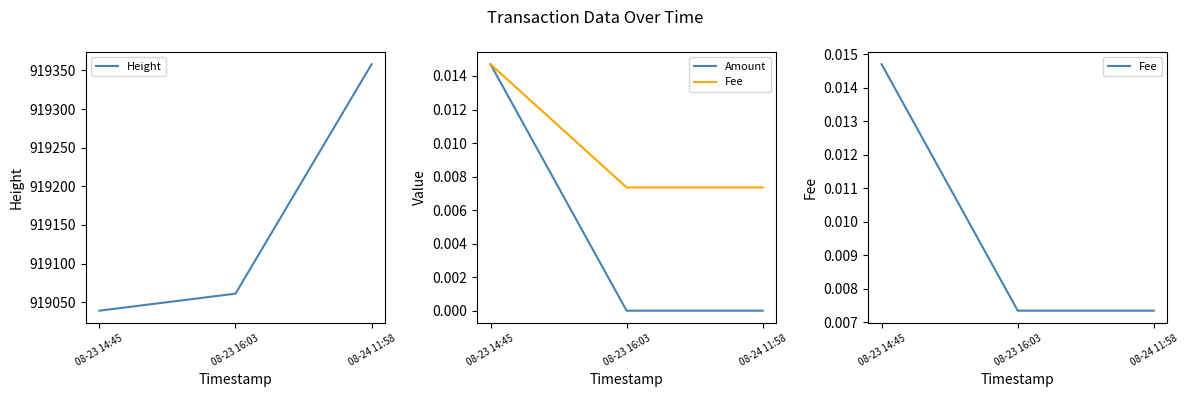

What is the maximum value shown in the chart?

919358.0